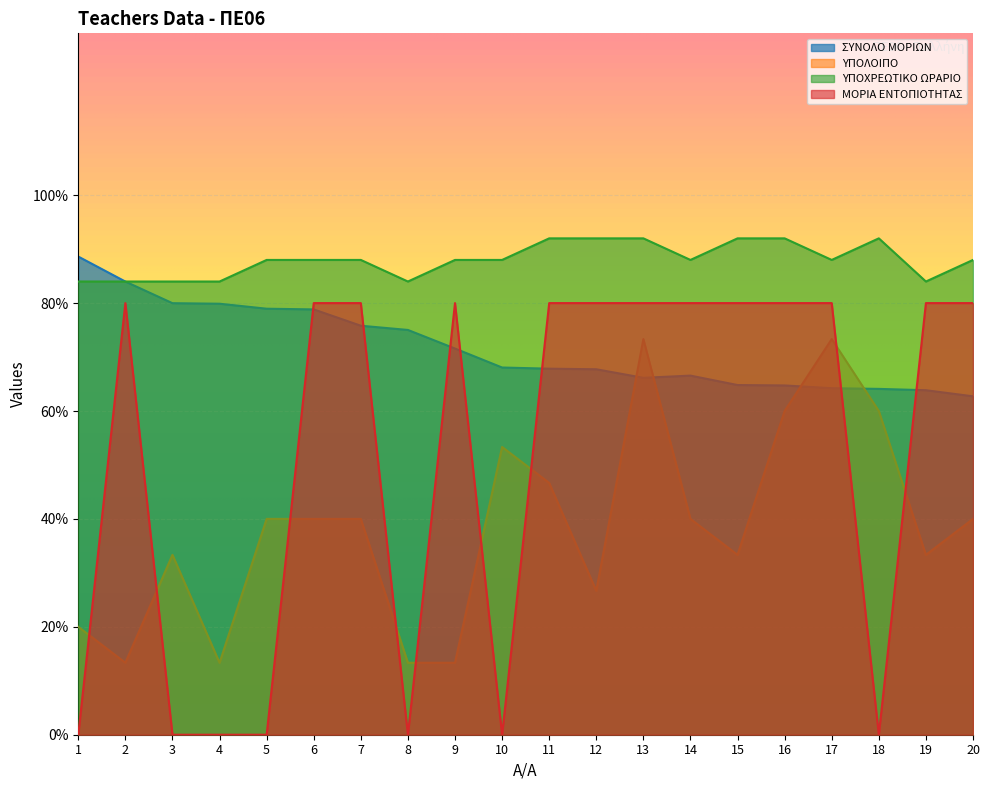

At 5, list the series in order from smallest to largest.

ΜΟΡΙΑ ΕΝΤΟΠΙΟΤΗΤΑΣ, ΥΠΟΛΟΙΠΟ, ΣΥΝΟΛΟ ΜΟΡΙΩΝ, ΥΠΟΧΡΕΩΤΙΚΟ ΩΡΑΡΙΟ